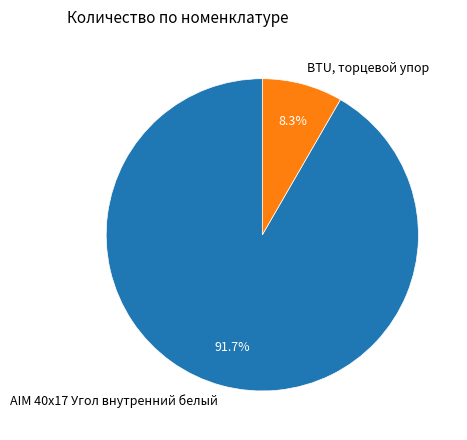

To the nearest percent, what is the combined percentage of AIM 40x17 Угол внутренний белый and BTU, торцевой упор?

100%